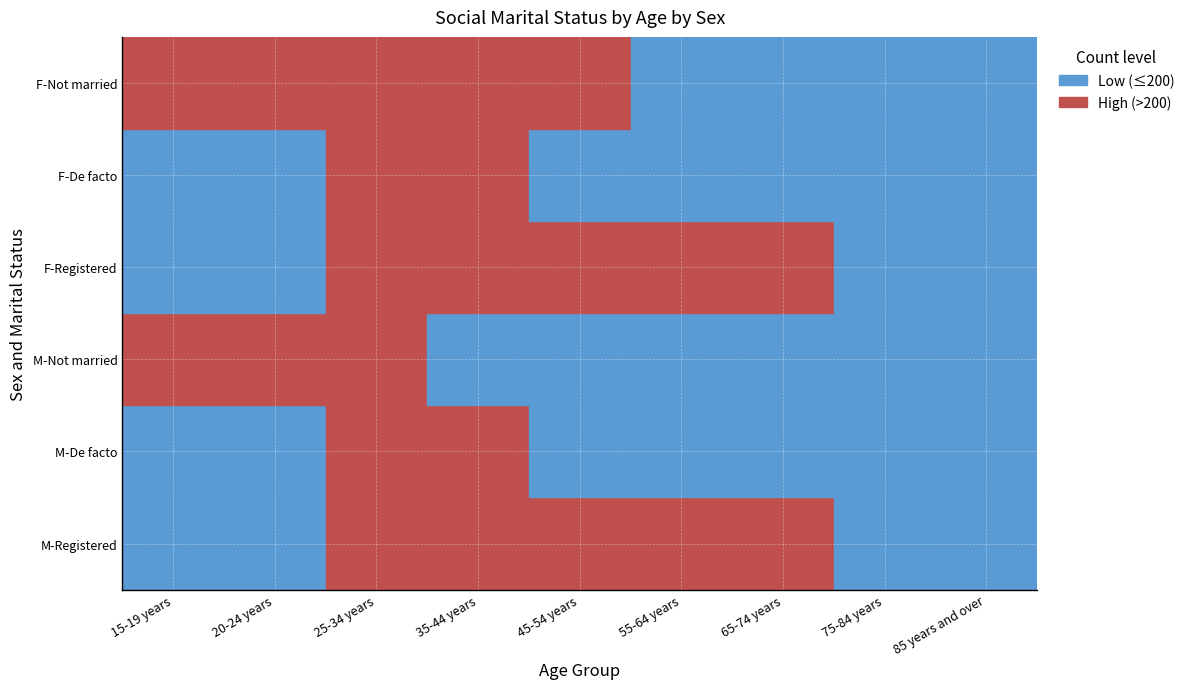

What is the sum of all 20-24 years values?

859